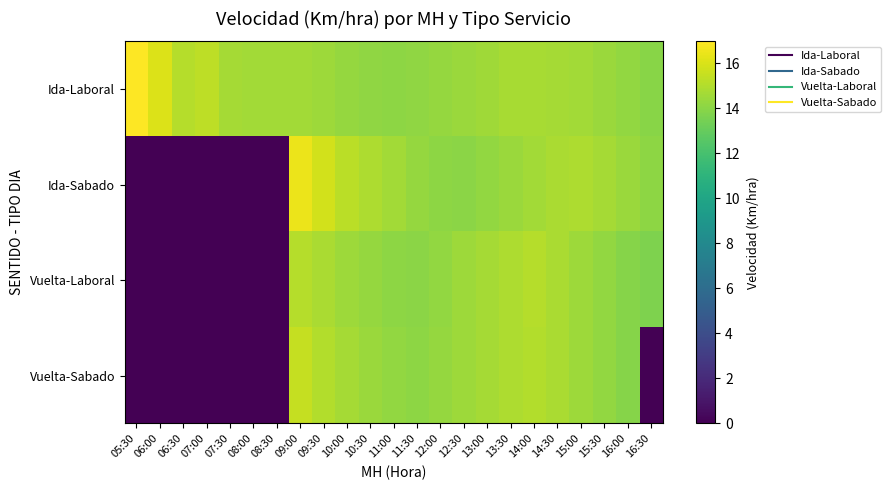

Which has a higher value, 08:30 or 15:00?

15:00